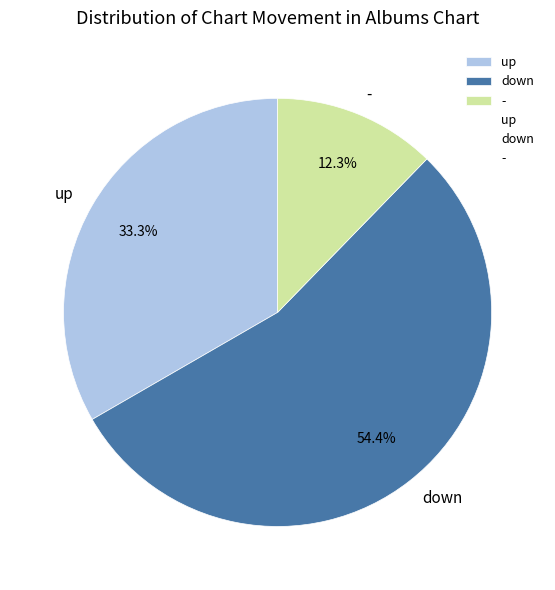

To the nearest percent, what is the difference between the - and up slice percentages?

21%